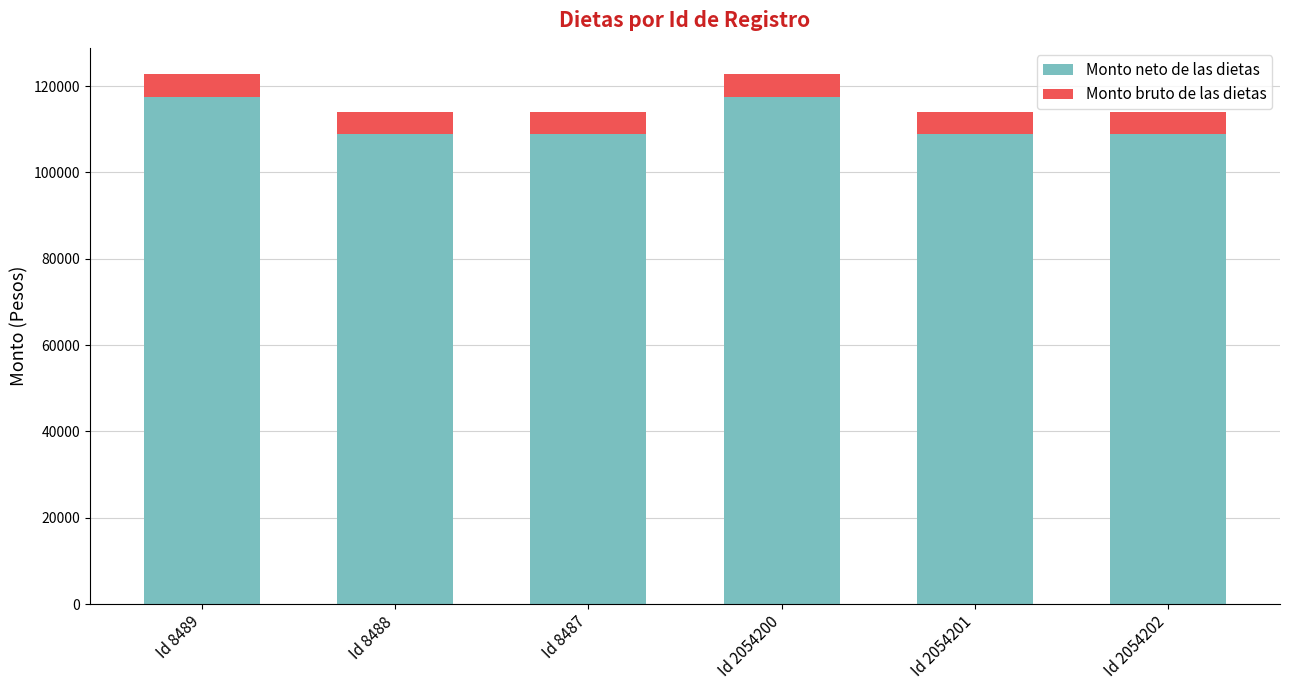

True or false: Monto neto de las dietas has a value of 108830.4 at Id 8488.

True